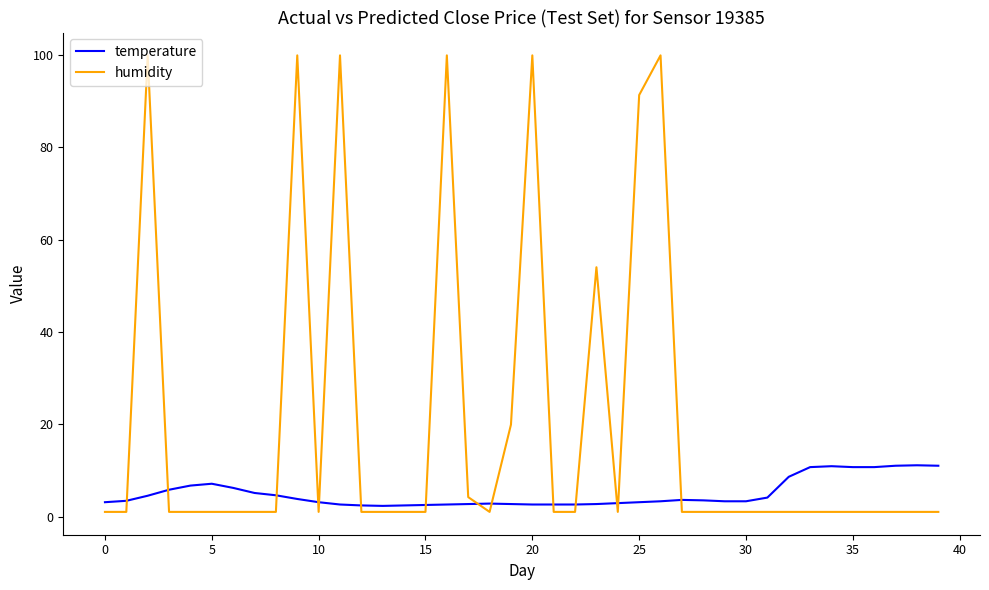

True or false: temperature and humidity cross at least once.

True